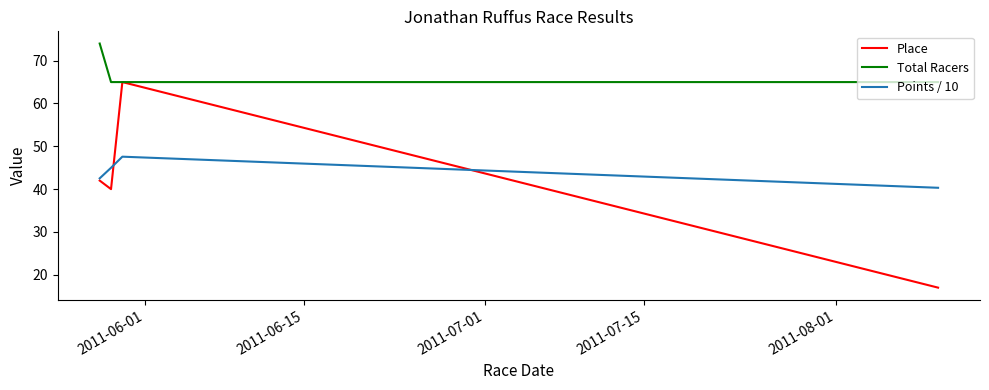

At how many categories does at least one series exceed 59?

4